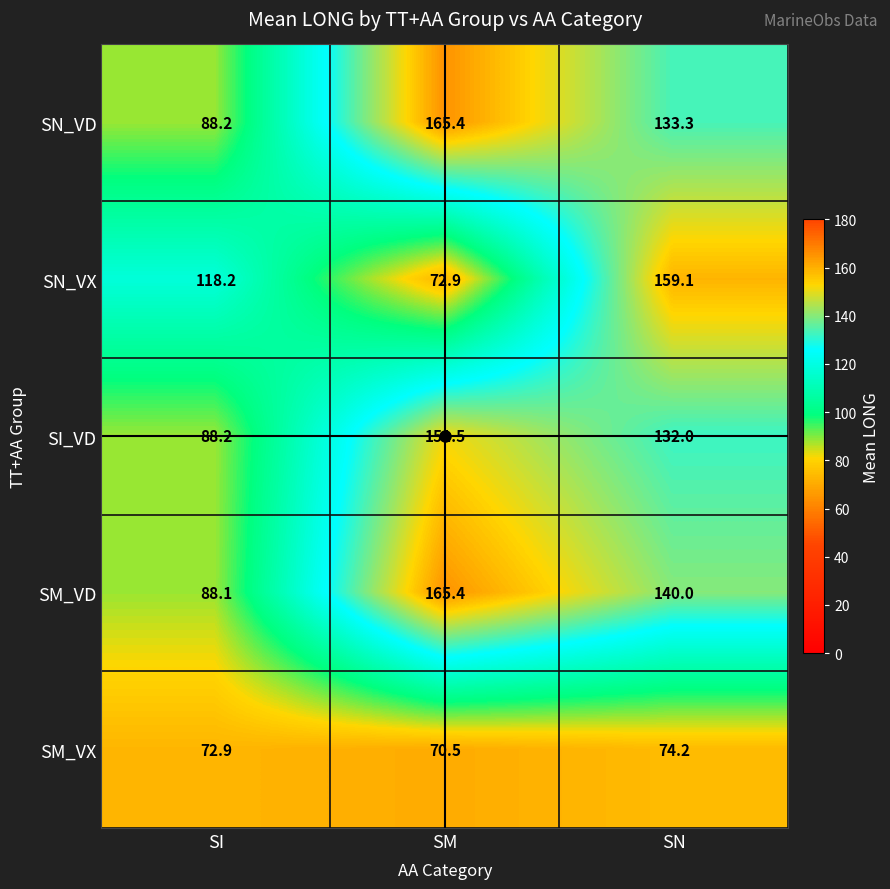

Is it true that SM_VD equals 88.1 at SI?

True